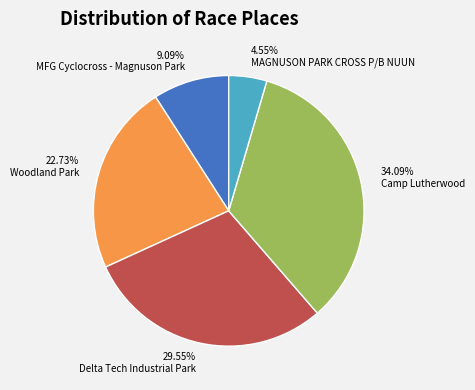

Approximately how many times larger is the value at MAGNUSON PARK CROSS P/B NUUN compared to Camp Lutherwood?

0.1